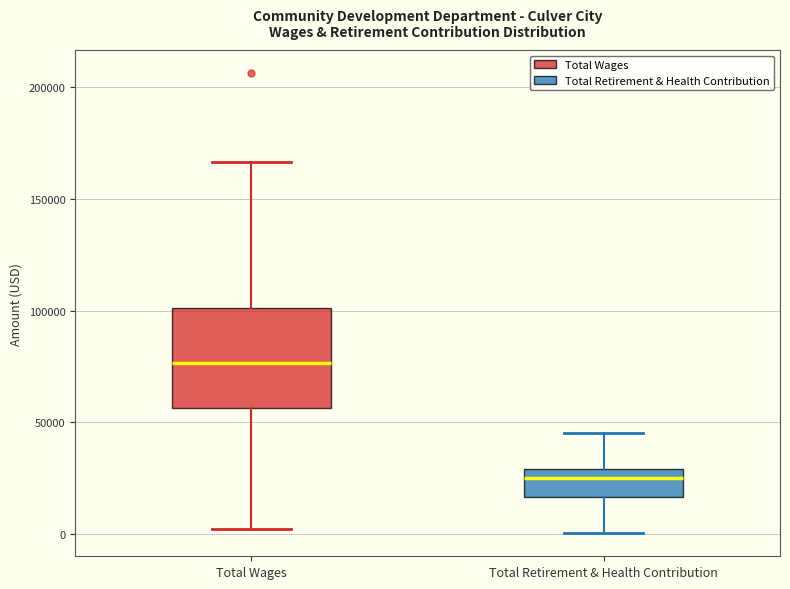

Where does the median line of the box for Total Wages sit on the y-axis? The values are not printed on the chart, so give them approximately, as read against the axis.

75000